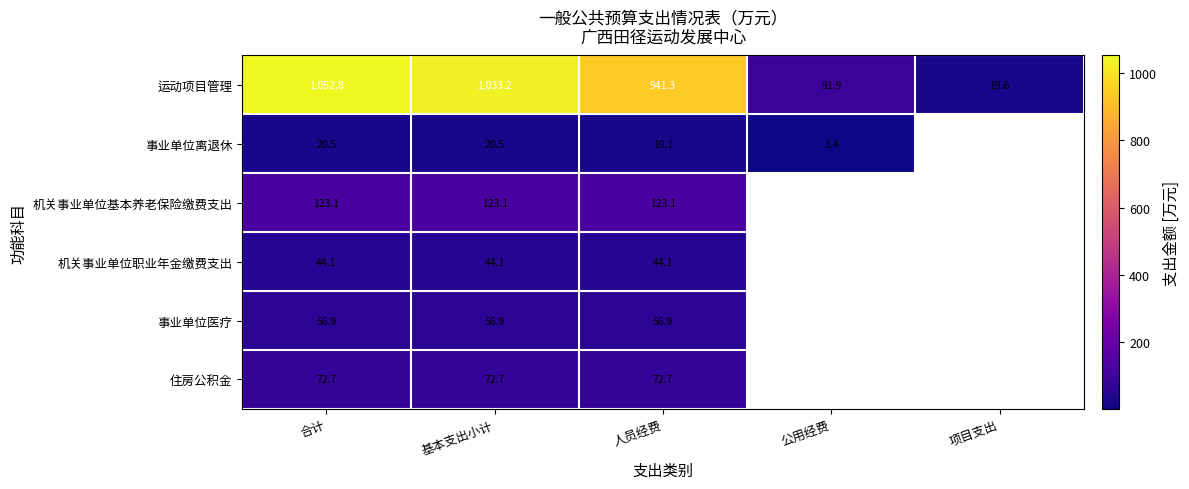

How many values in the 运动项目管理 series exceed 941?

3